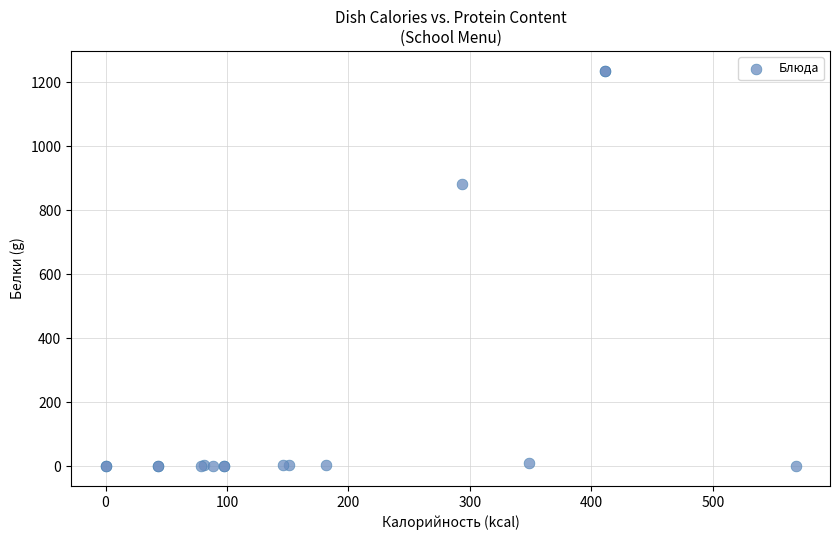

What Y value in the scatter plot is closest to 617?

882.5